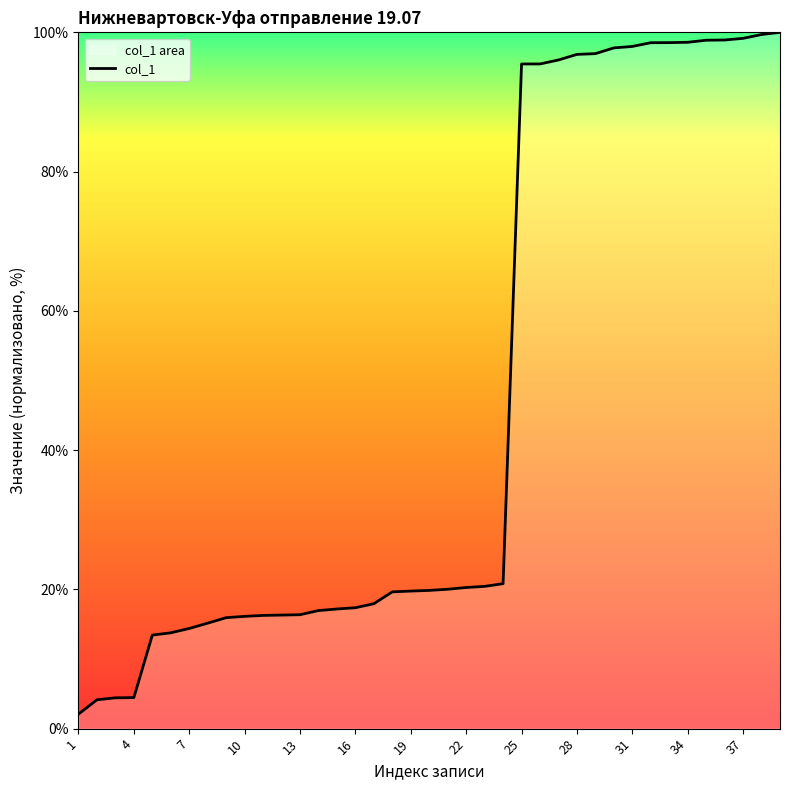

What is the difference between the maximum and minimum values?

97.9